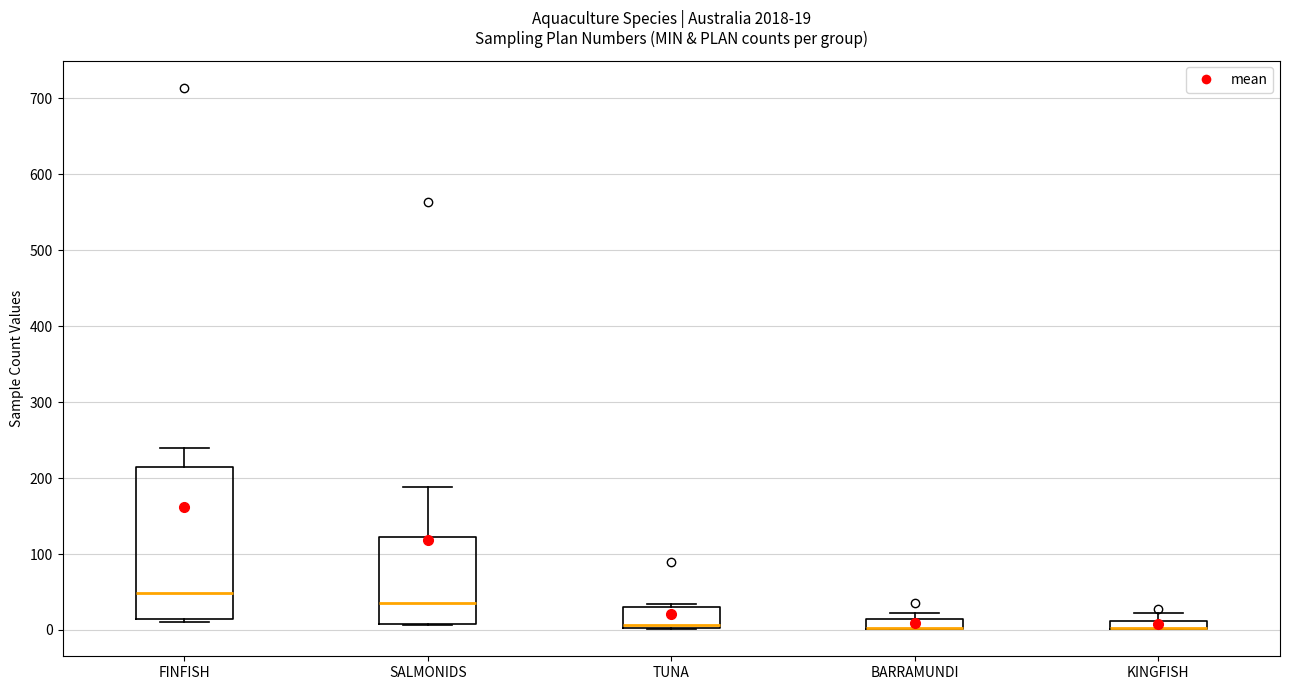

Which box is the tallest, from its lower edge to its upper edge?

FINFISH